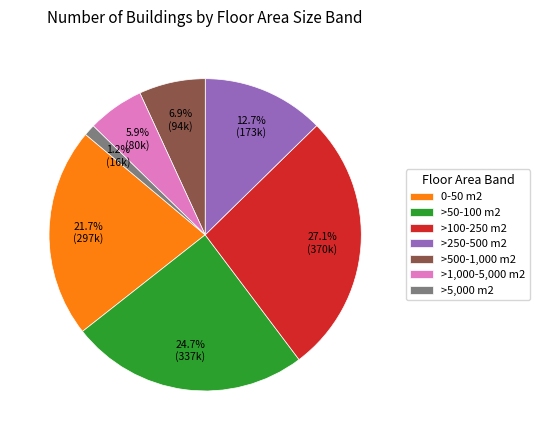

To the nearest percent, what is the combined percentage of >100-250 m2 and >5,000 m2?

28%